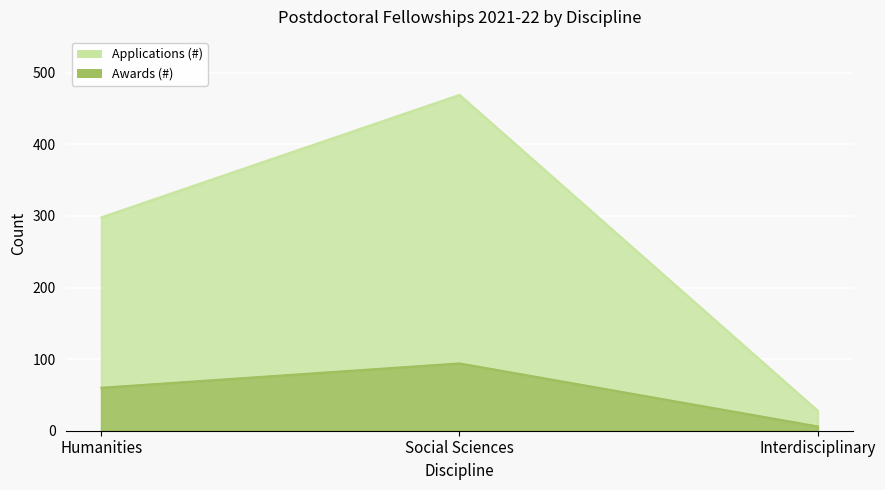

List the labels in order of Awards (#) value, smallest first.

Interdisciplinary, Humanities, Social Sciences